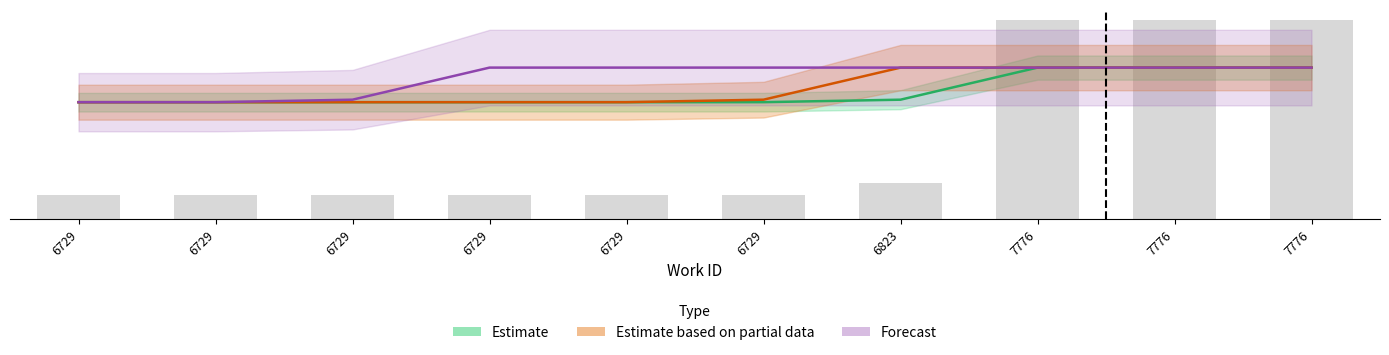

Reading left to right, extract all data points from this chart.

Estimate: 99.5	99.5	99.5	99.5	99.5	99.5	101.6	129.0	129.0	129.0
Estimate based on partial data: 99.5	99.5	99.5	99.5	99.5	101.6	129.0	129.0	129.0	129.0
Forecast: 99.5	99.5	101.6	129.0	129.0	129.0	129.0	129.0	129.0	129.0